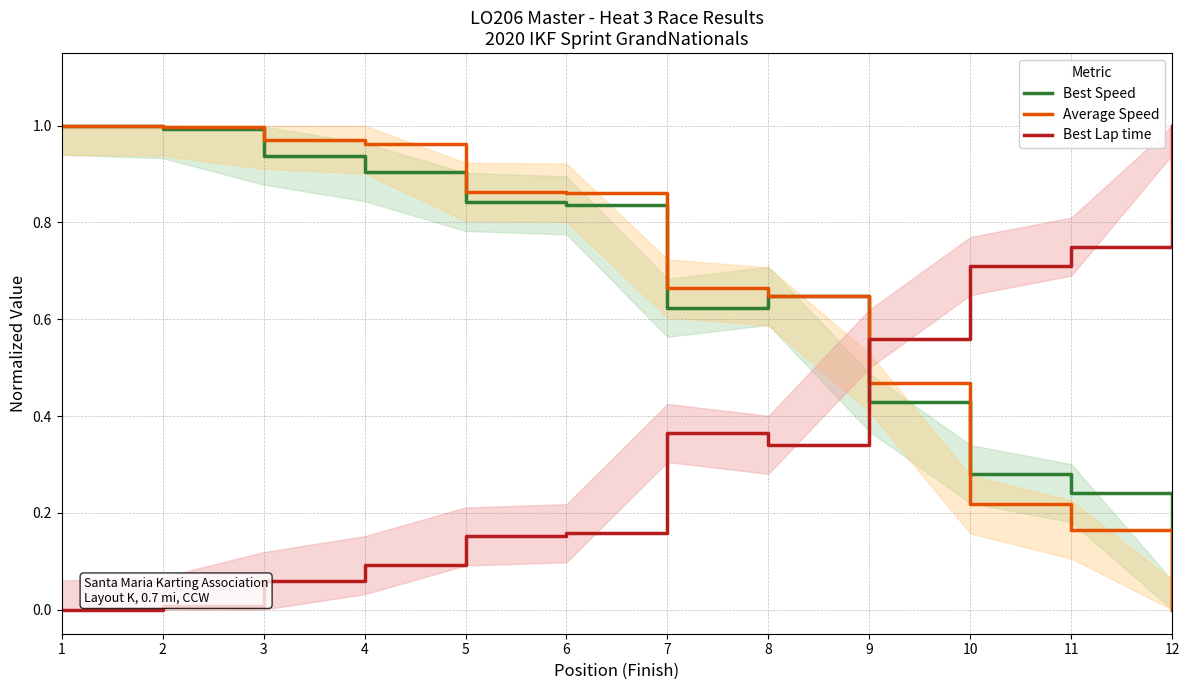

Reading right to left, what are all the values shown in this chart?

Best Speed: 0.0	0.2	0.3	0.4	0.6	0.6	0.8	0.8	0.9	0.9	1.0	1.0
Average Speed: 0.0	0.2	0.2	0.5	0.6	0.7	0.9	0.9	1.0	1.0	1.0	1.0
Best Lap time: 1.0	0.8	0.7	0.6	0.3	0.4	0.2	0.2	0.1	0.1	0.0	0.0